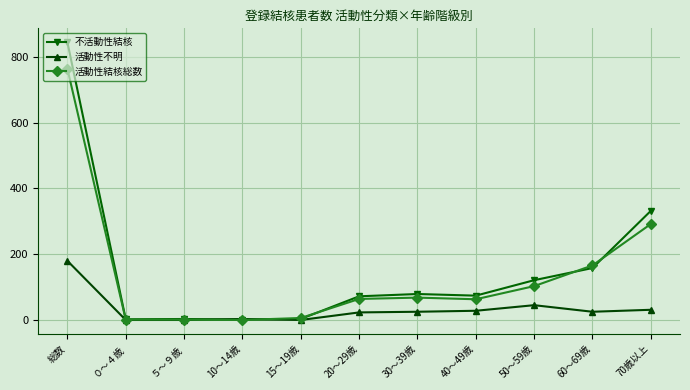

At which label does 不活動性結核 reach its peak?

総数